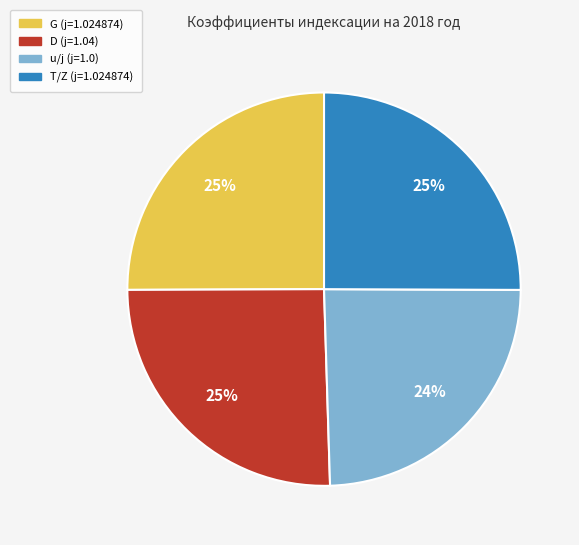

The T/Z (j=1.024874) slice represents 40% of the pie. True or false?

False